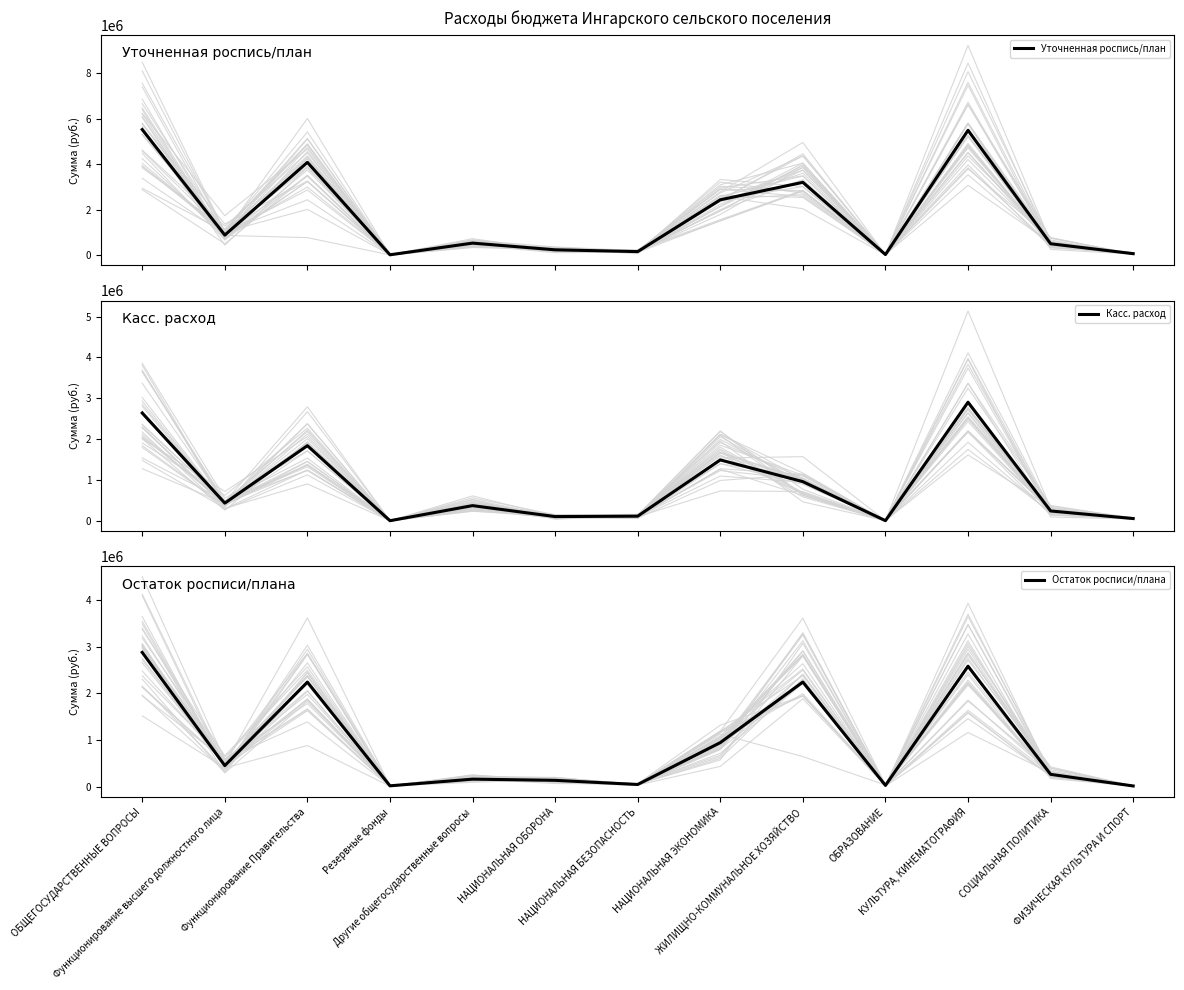

Where is the first local minimum for Остаток росписи/плана?

Функционирование высшего должностного лица